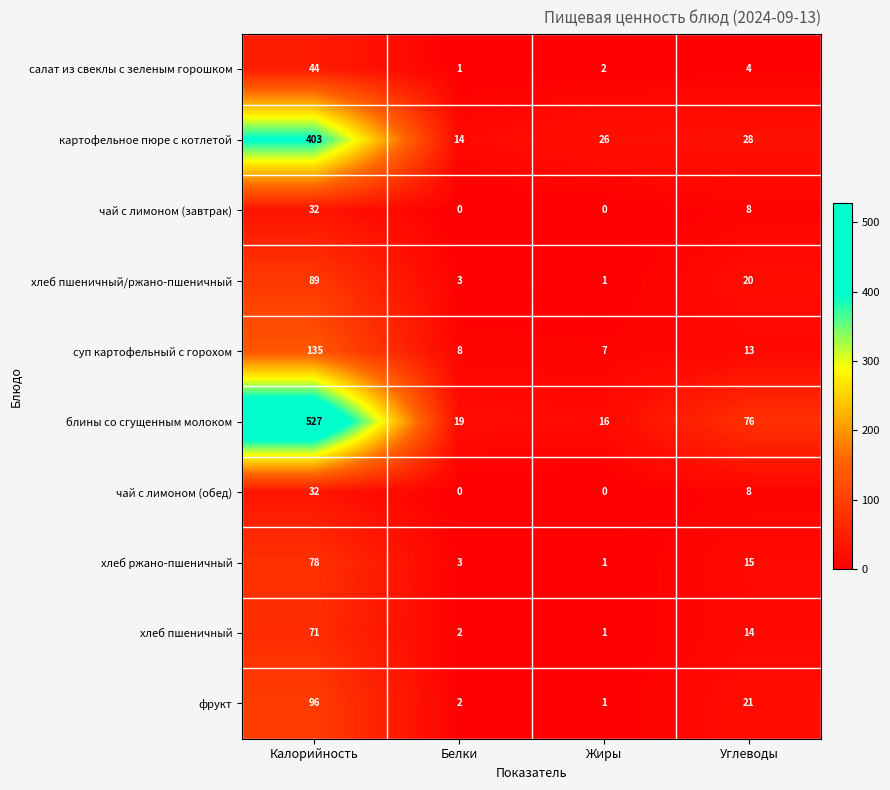

The чай с лимоном (завтрак) series shows 22 at Жиры. True or false?

False